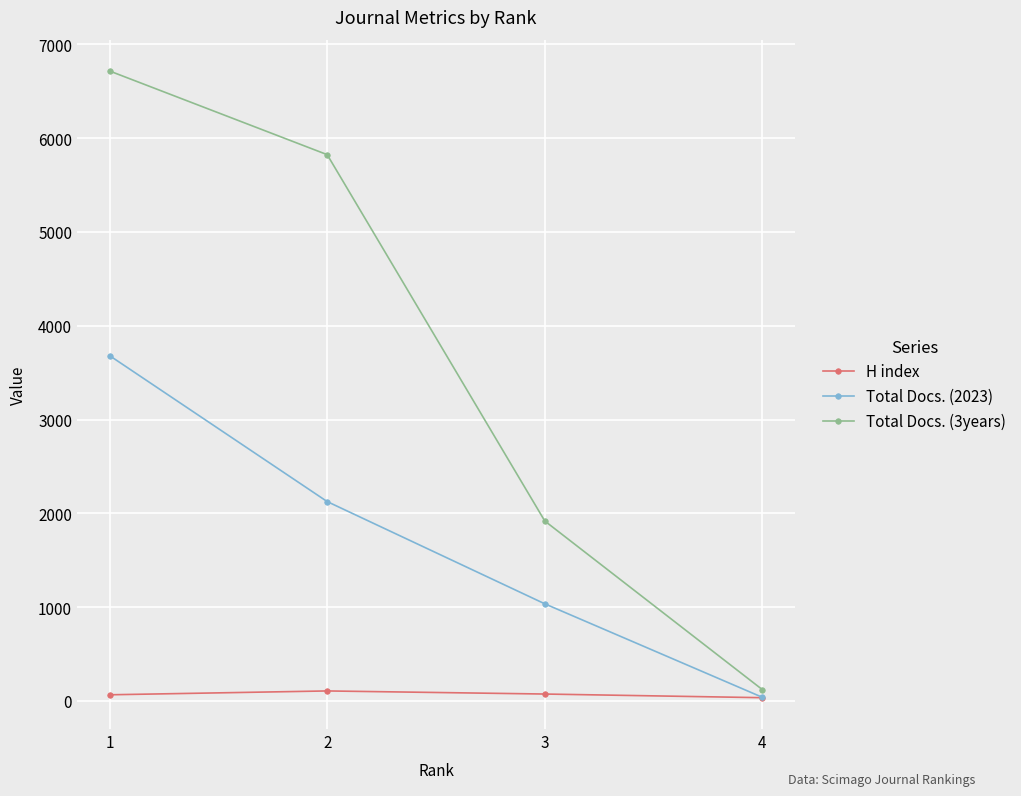

At which label is Total Docs. (3years) closest to 3418?

3